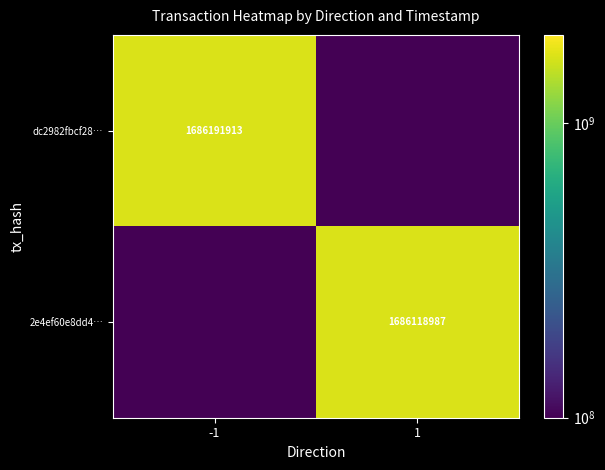

The dc2982fbcf28… series shows 1686191913.0 at -1. True or false?

True